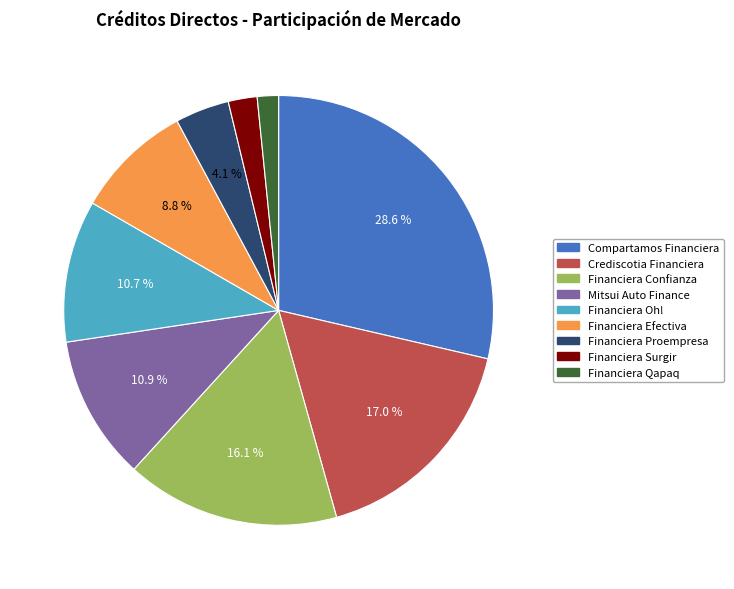

To the nearest percent, what is the average slice percentage?

11%